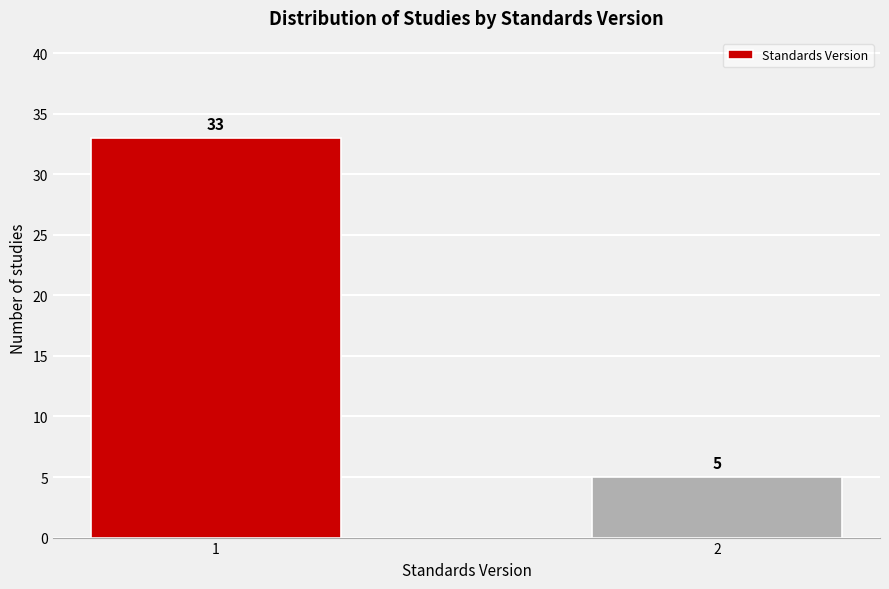

Reading right to left, extract all data points from this chart.

5	33